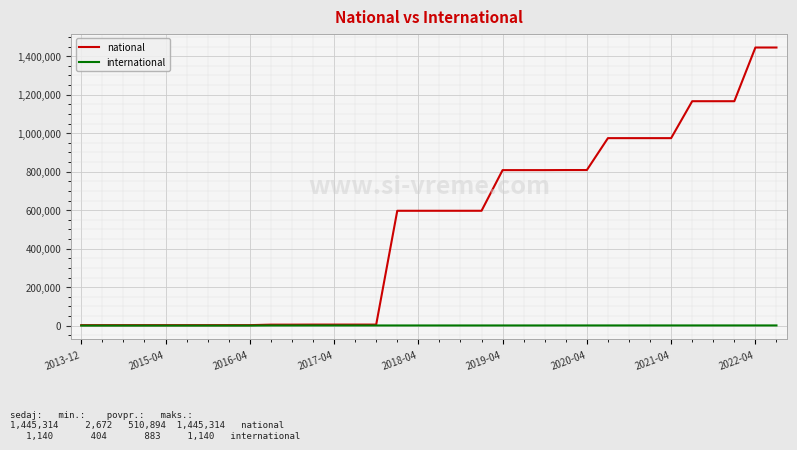

Which series has the widest spread of values?

national